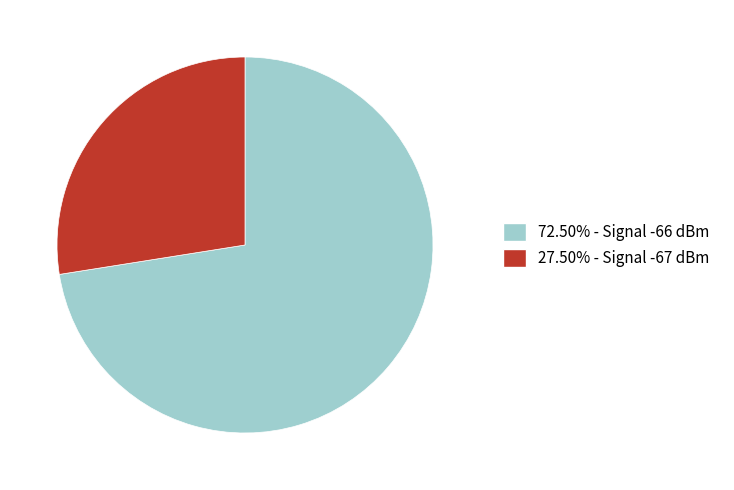

Is there any slice that represents more than half of the pie?

Yes